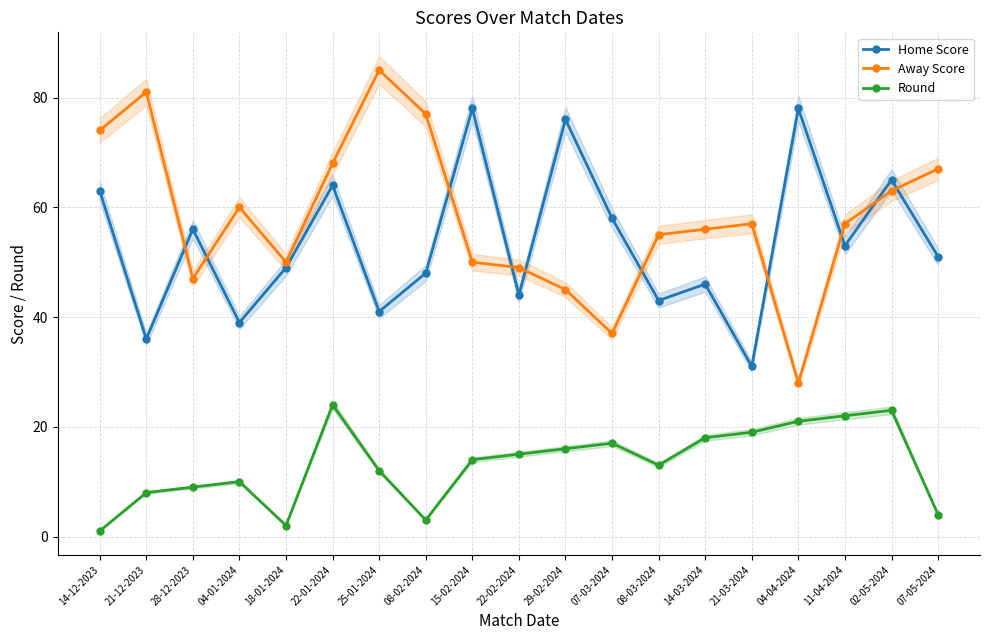

What is the label of the 3rd point from the right?

11-04-2024